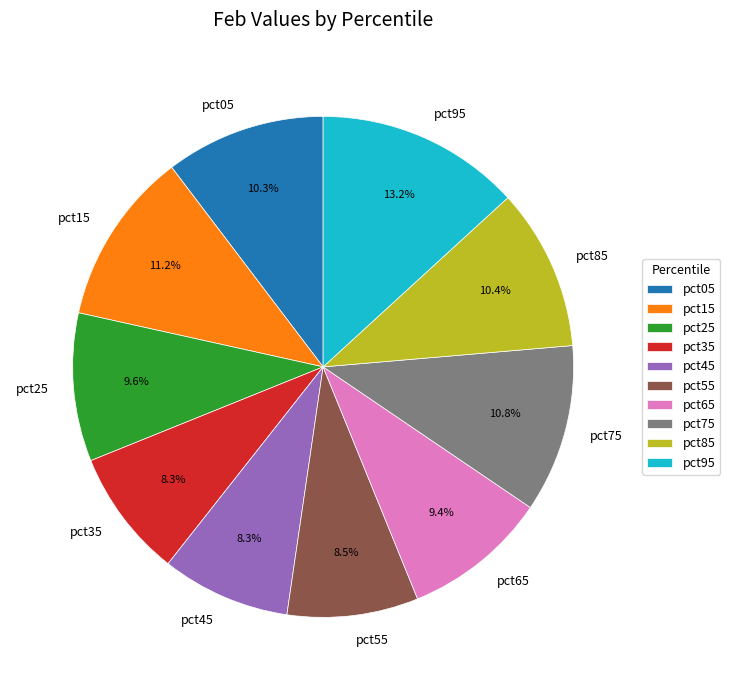

Which slice is the largest?

pct95